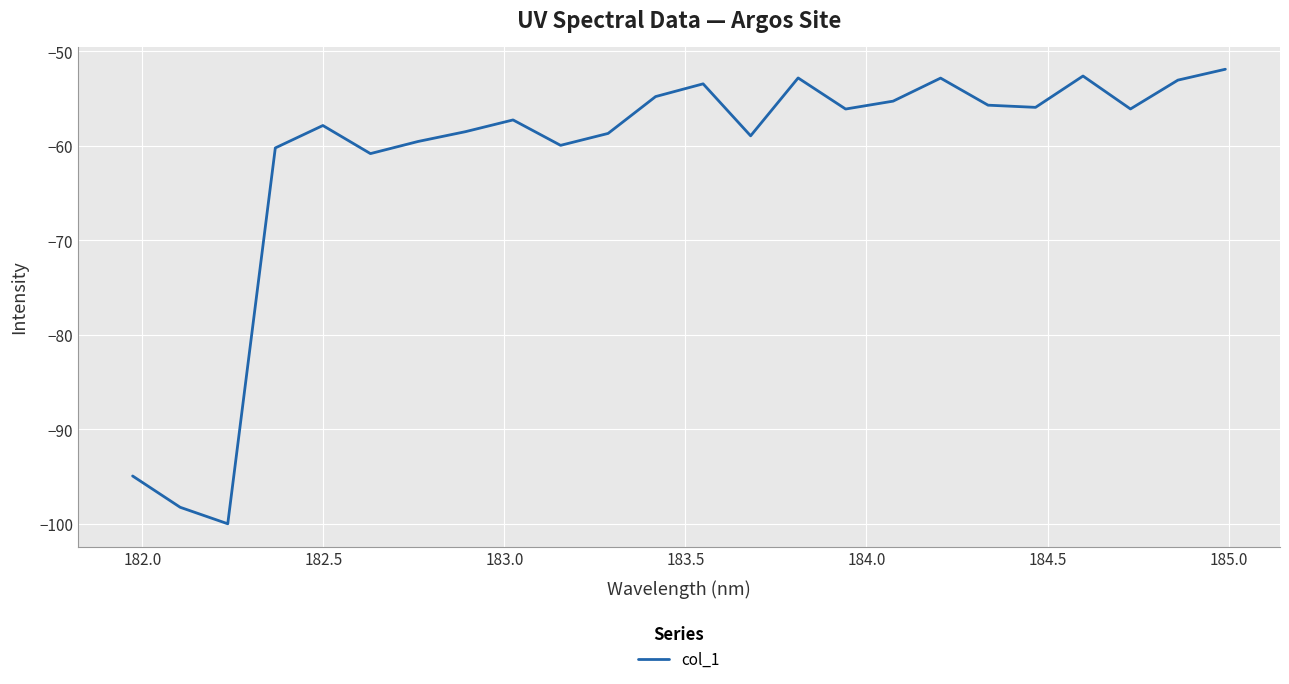

What is the maximum value shown in the chart?

-51.9